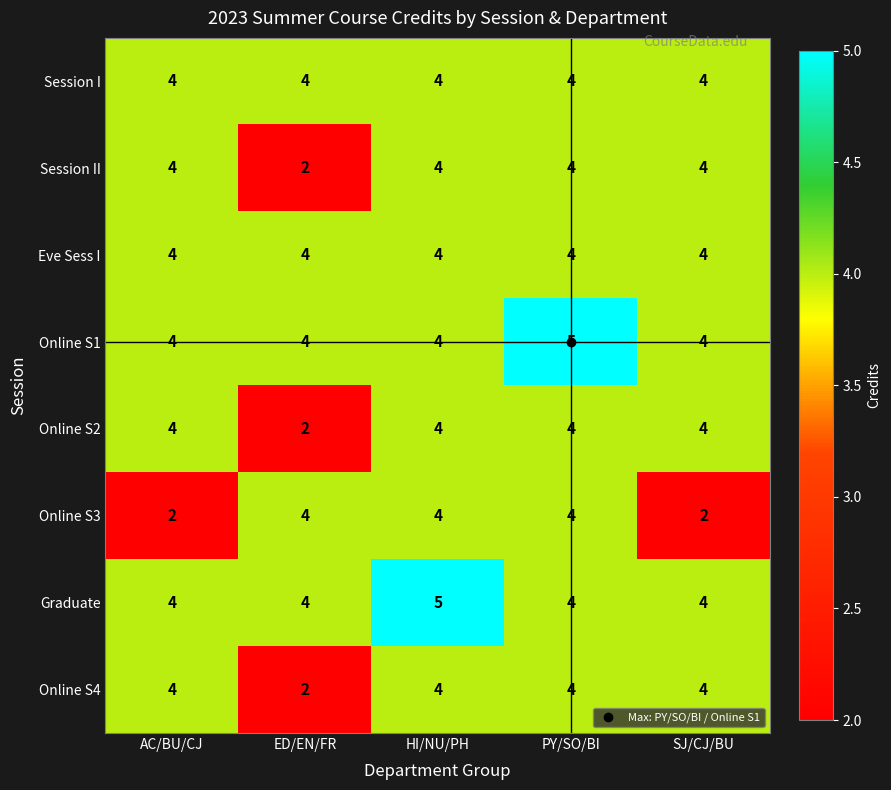

Is the value of Online S3 at AC/BU/CJ greater than the value of Online S1 at SJ/CJ/BU?

No